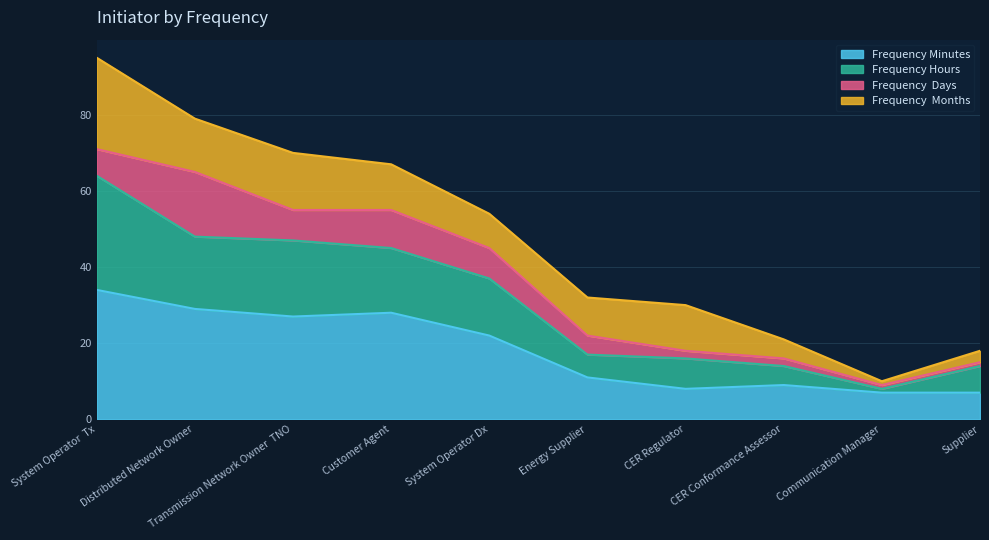

True or false: Frequency_Minutes has more than 0 points higher than both neighbors.

True